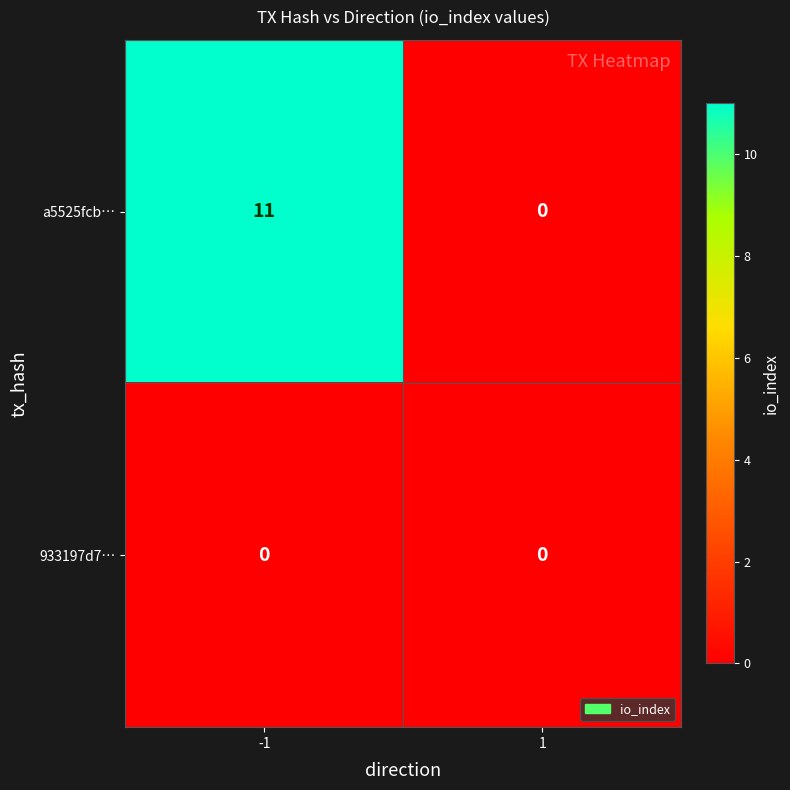

What value does the a5525fcb… series have at -1, to the nearest 10?

10